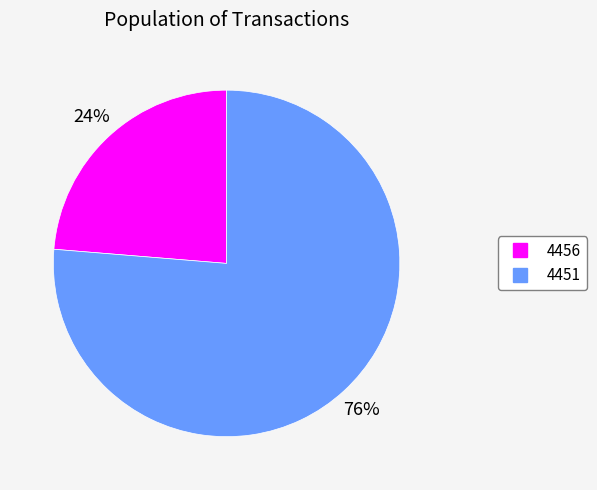

To the nearest percent, what portion does 4451 represent?

76%